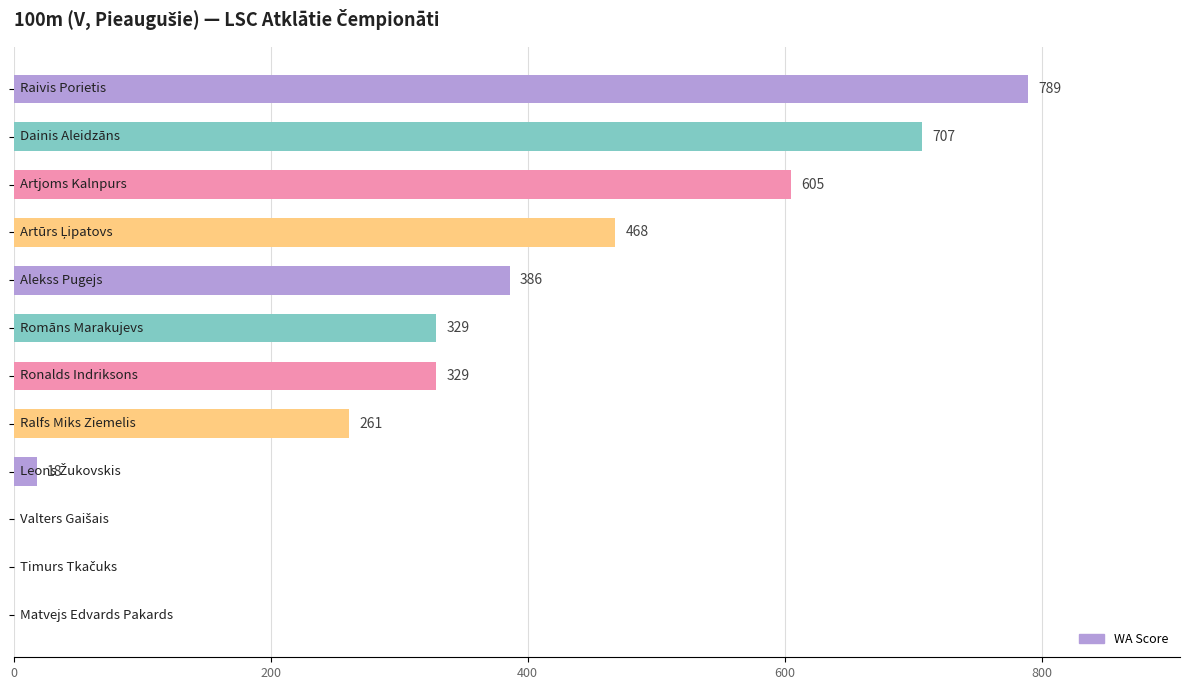

What is the greatest value displayed?

789